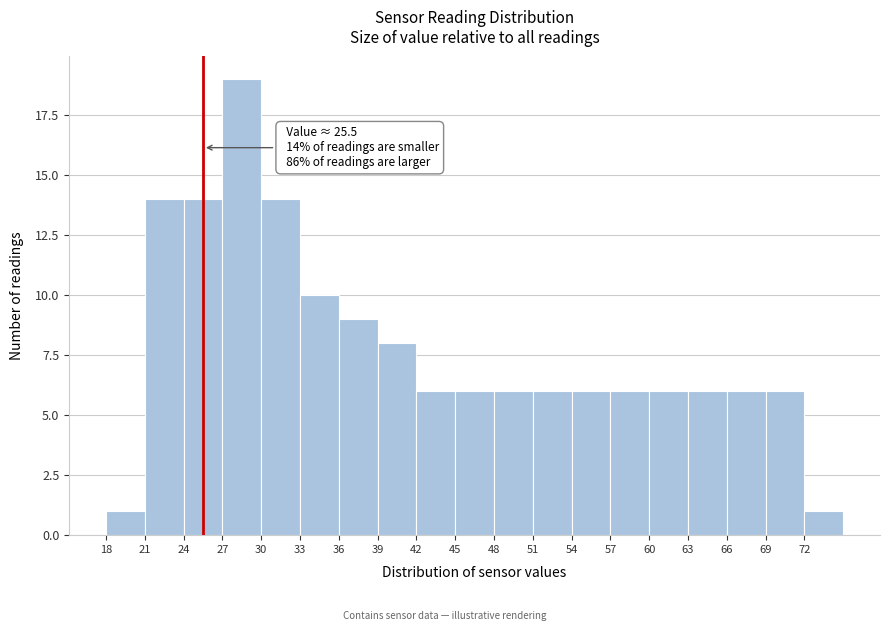

Which range on the x-axis has the tallest bar?

27 to 30